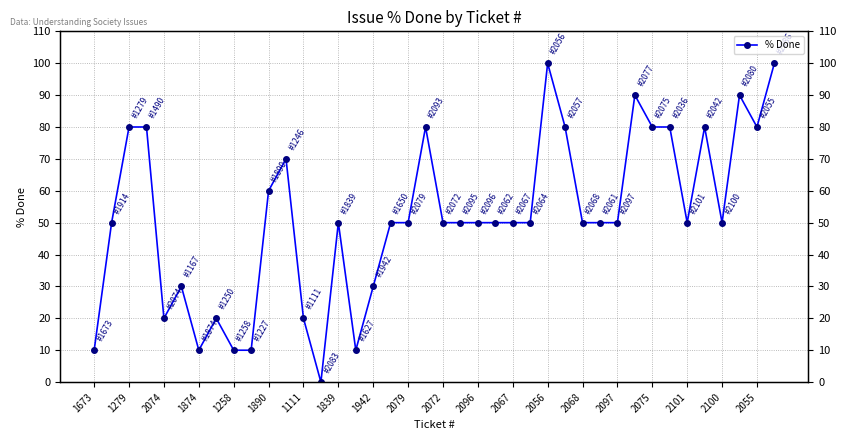

What is the maximum value shown in the chart?

100